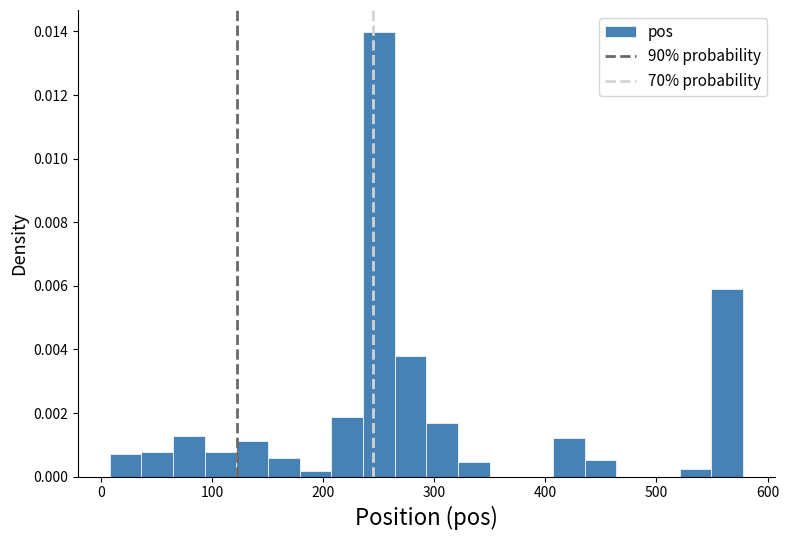

Around what value on the x-axis is the tallest bar? Give the approximate position of its centre, as read against the axis.

250